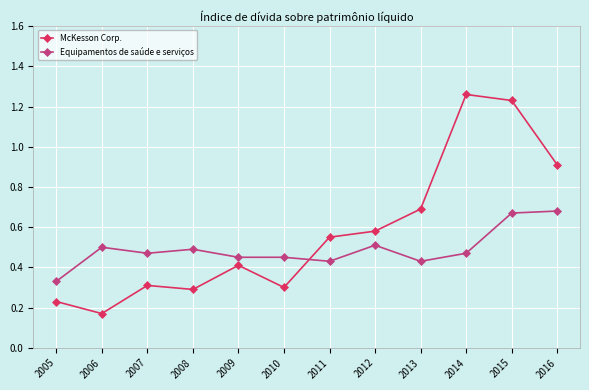

What are all the series names shown in the legend?

McKesson Corp., Equipamentos de saúde e serviços